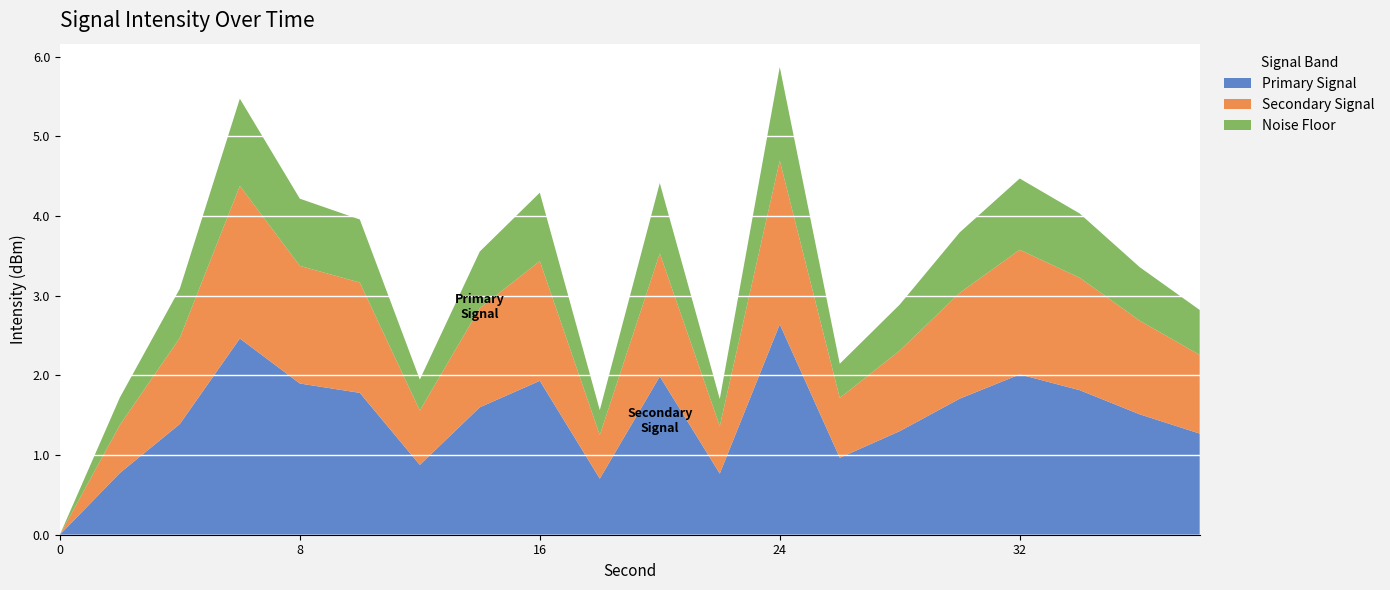

At which category is the sum across all series the highest?

24